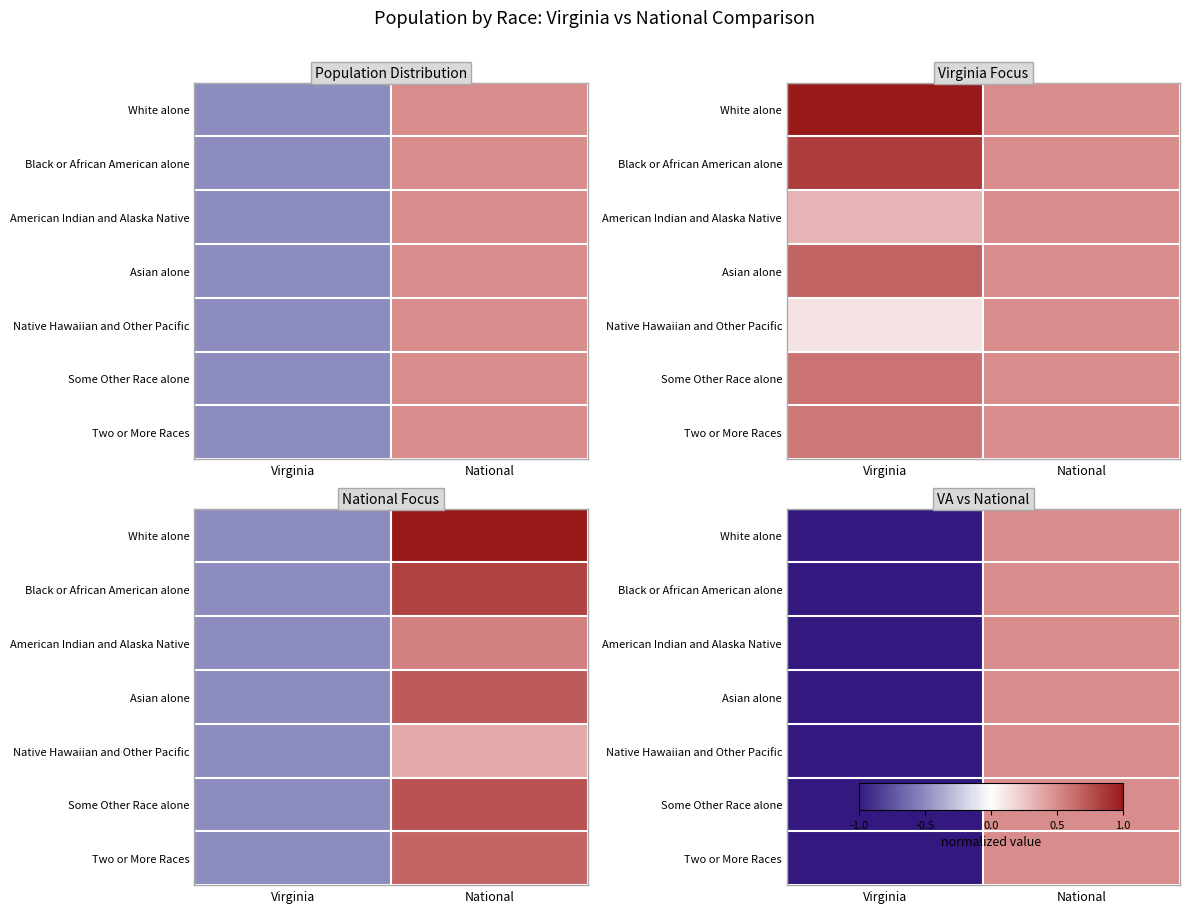

Where is Some Other Race alone nearest to the value 0?

National